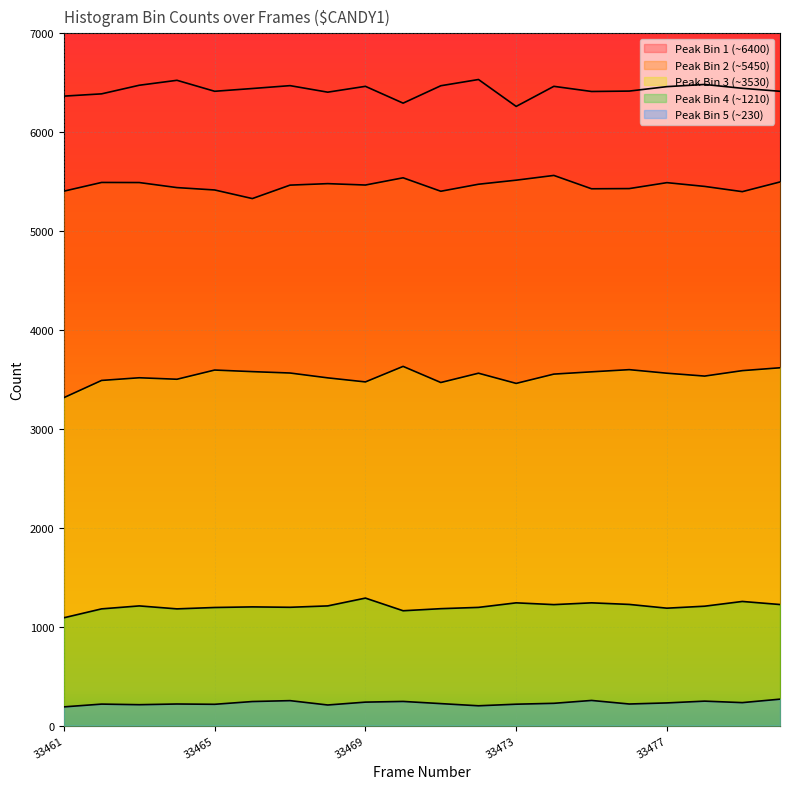

At which label is peak_bin_1 closest to 6397?

33468